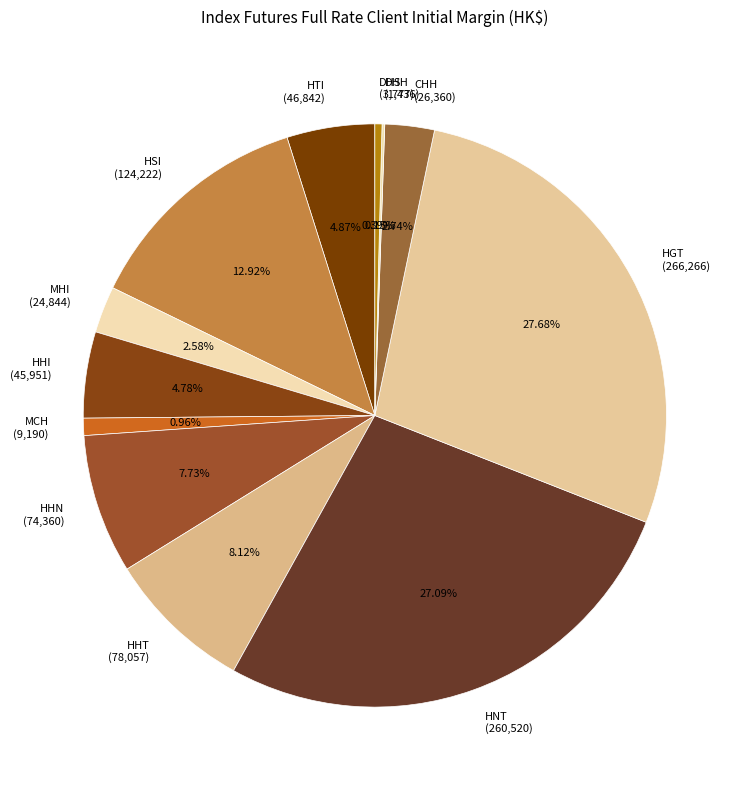

Between CHH and HGT, which is larger?

HGT